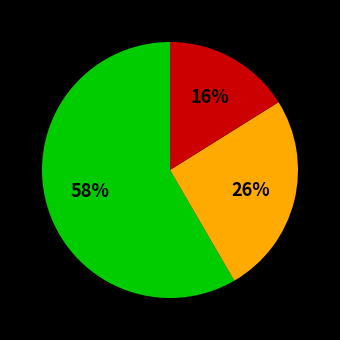

Count the number of slices in the pie.

3